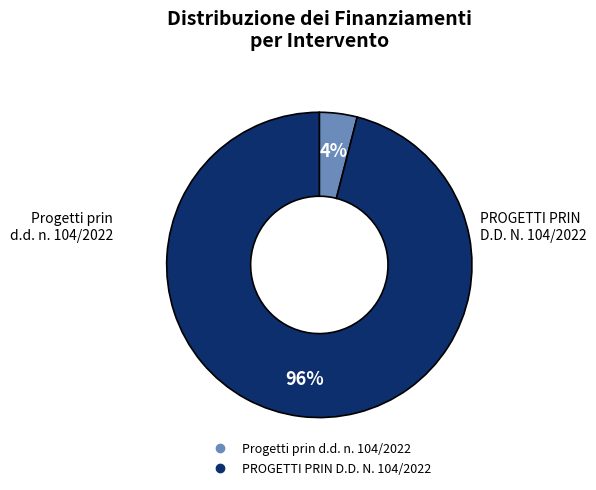

To the nearest percent, what is the average slice percentage?

50%